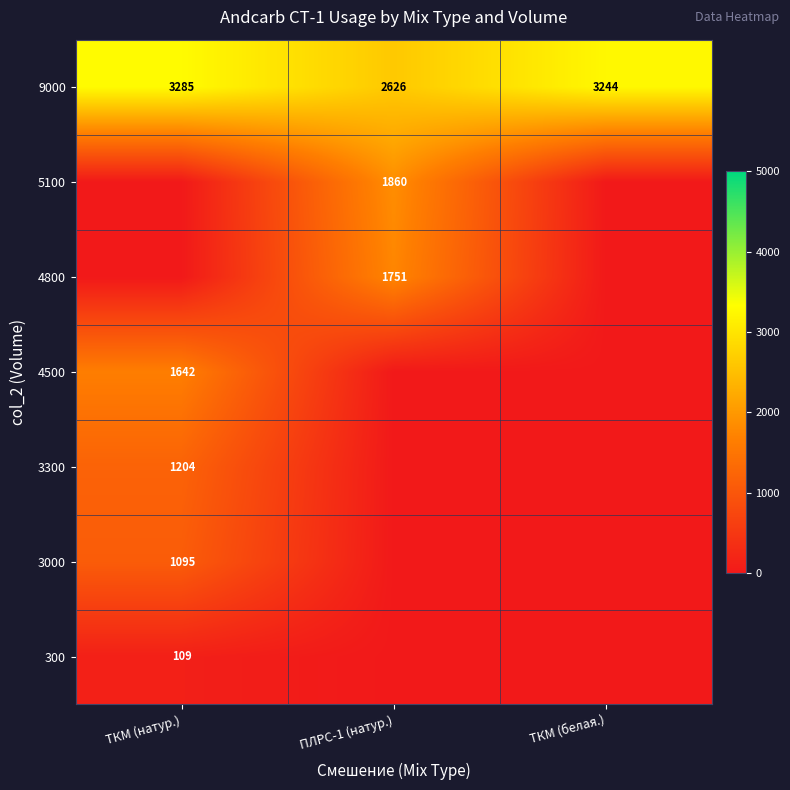

What is the approximate value of 9000 at ПЛРС-1 (натур.), to the nearest 10?

2630